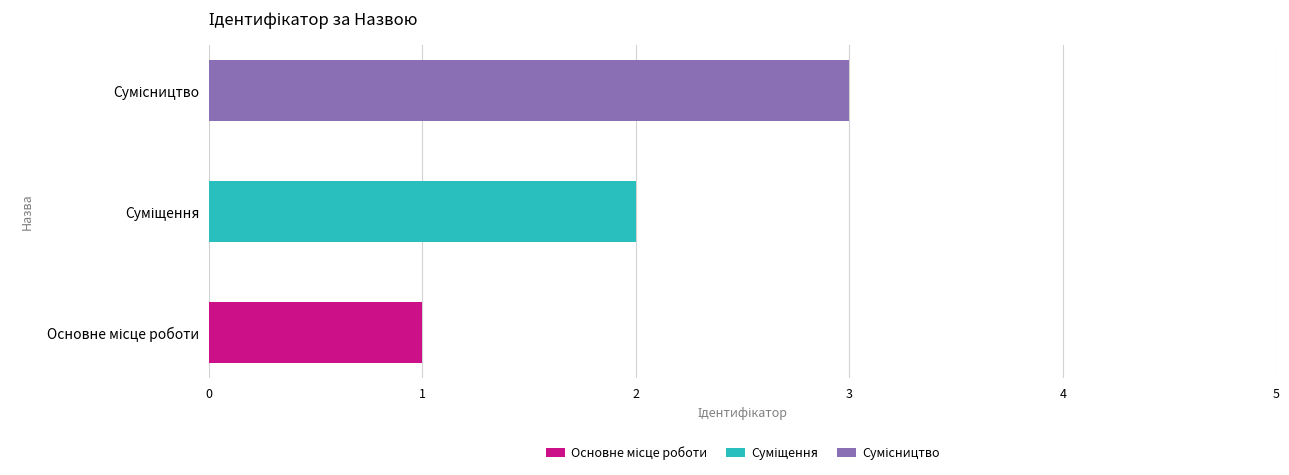

What is the smallest value displayed?

1